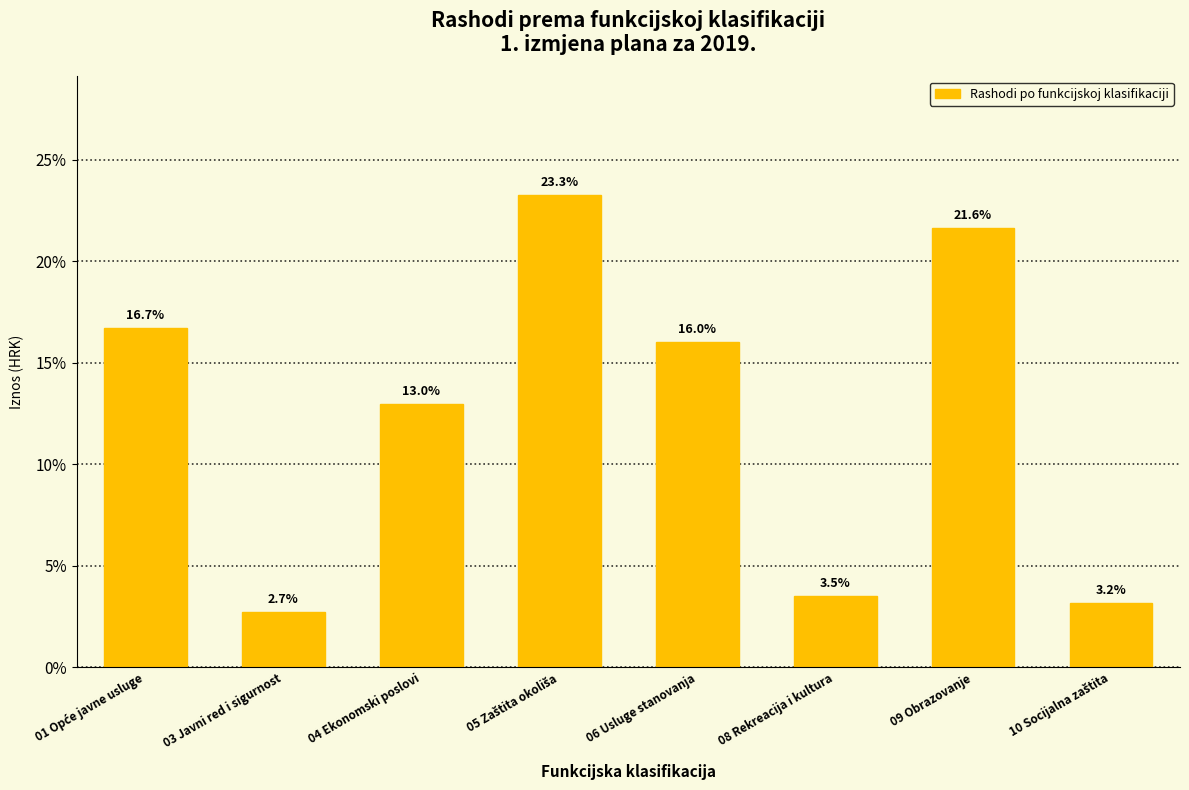

Reading right to left, list all the values displayed in this chart.

3.2	21.6	3.5	16.0	23.3	13.0	2.7	16.7